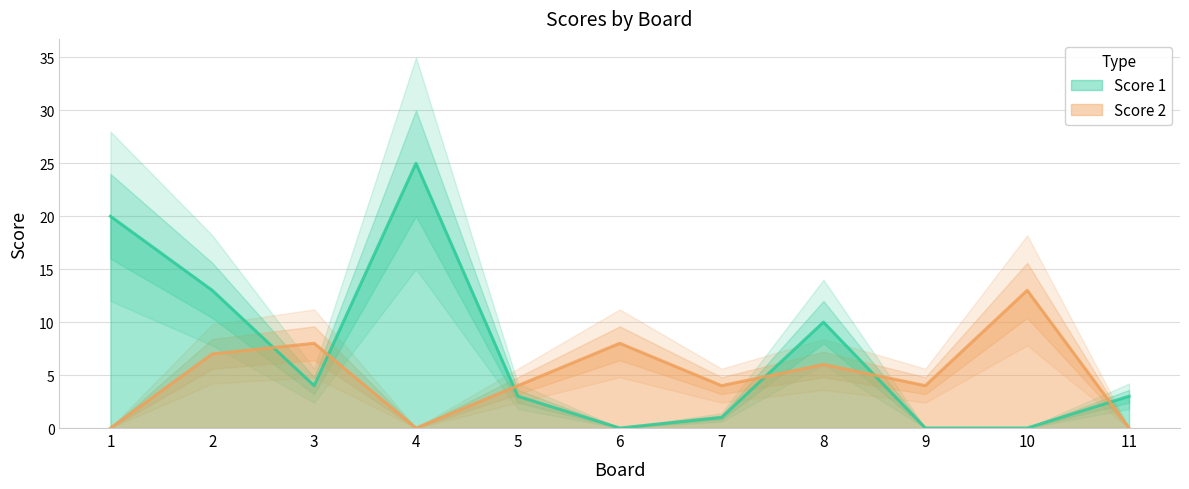

What is the difference between the maximum and minimum values in the Score 2 series?

13